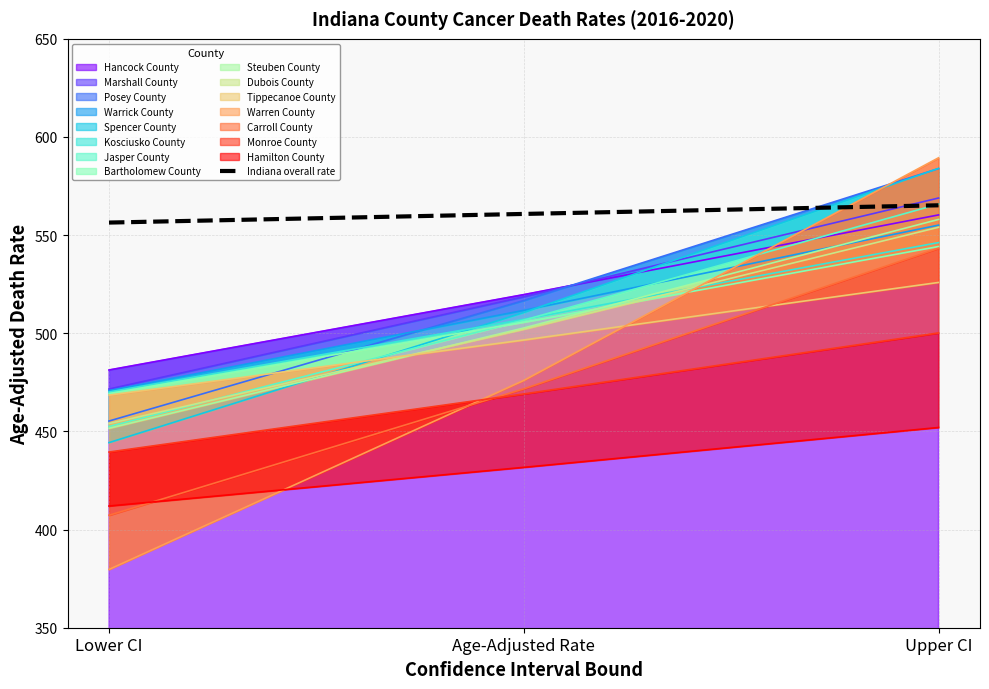

Rank the categories by value from lowest to highest.

Lower CI, Age-Adjusted Rate, Upper CI